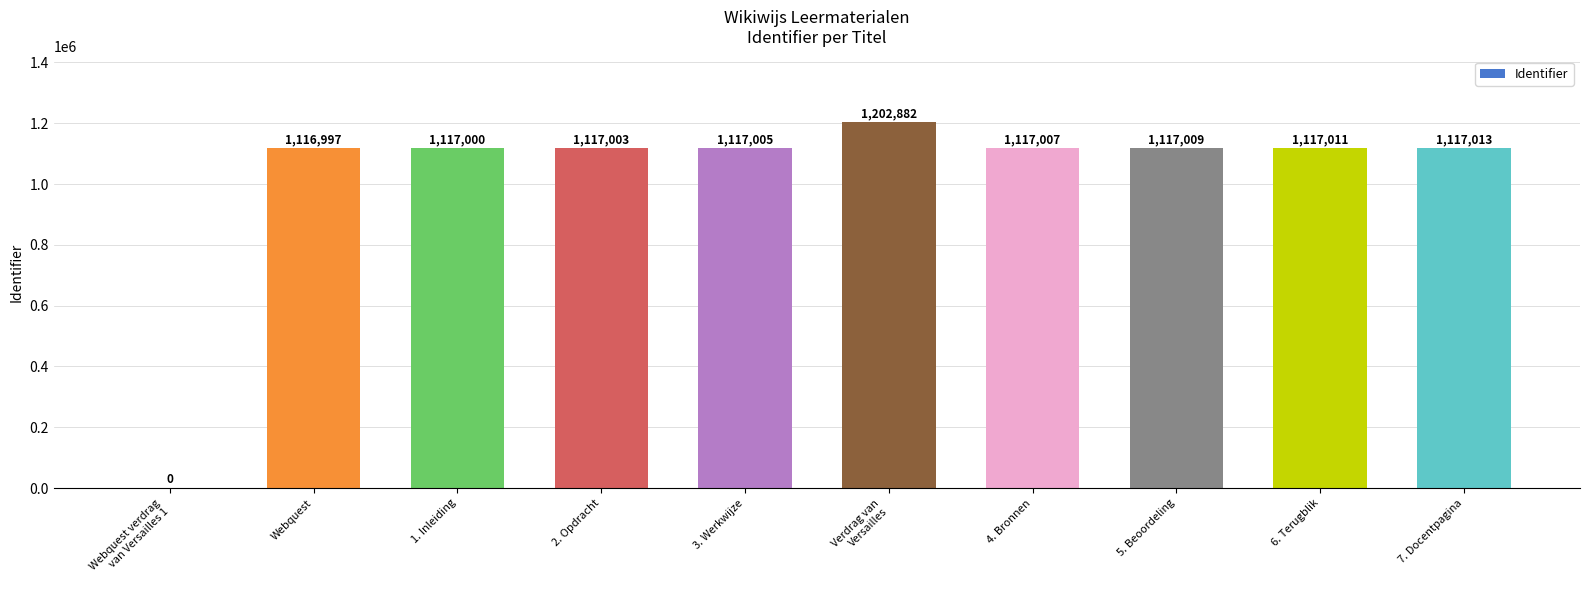

What is the difference between the values at Webquest verdrag
van Versailles 1 and Webquest?

1116997